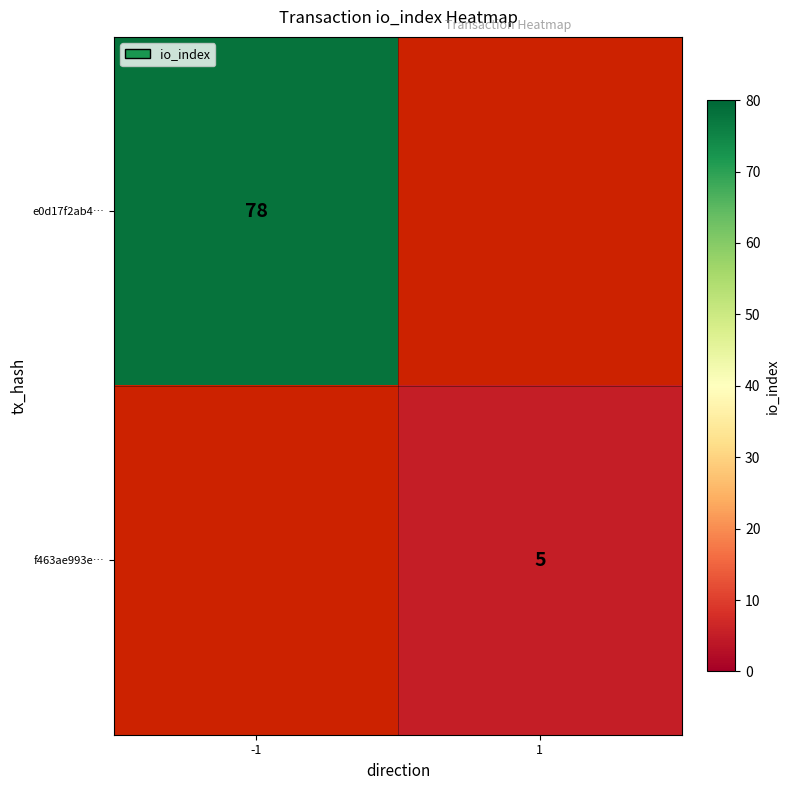

The e0d17f2ab4… series shows 51 at -1. True or false?

False